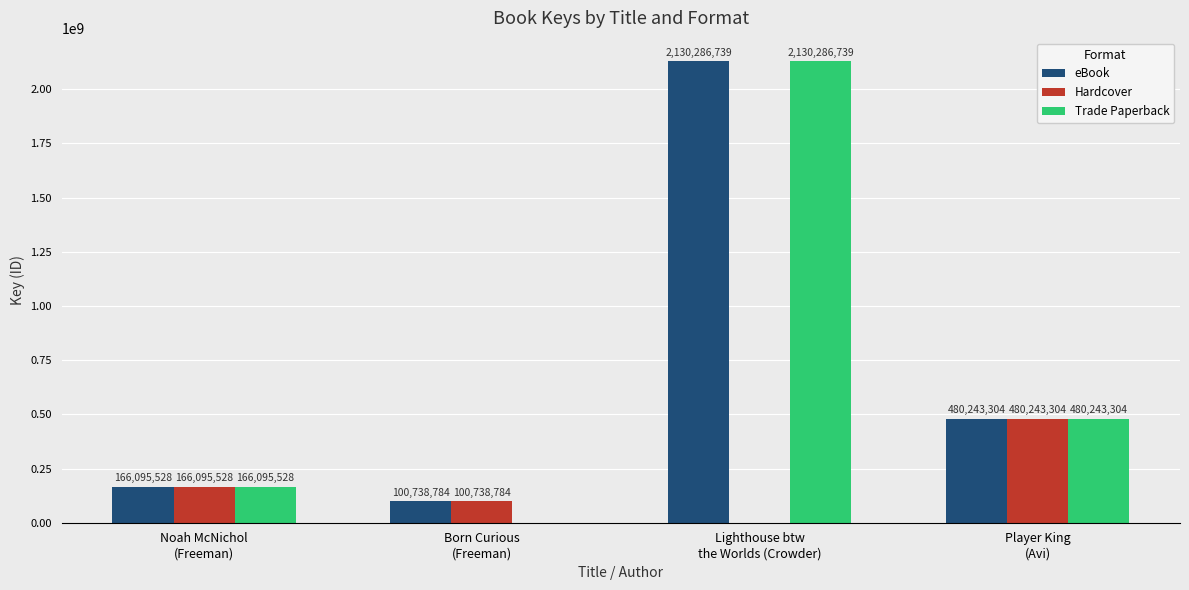

What is the highest value of the Trade Paperback series?

2130286739